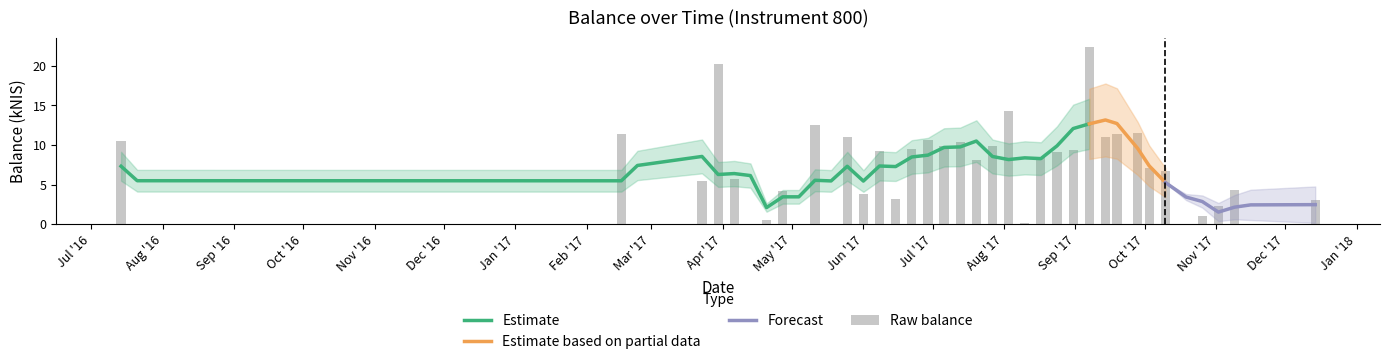

Reading left to right, what are all the values shown in this chart?

10.6	0.0	11.4	0.0	5.5	20.2	5.7	0.0	0.6	4.2	0.0	12.5	0.0	11.0	3.8	9.2	3.2	9.5	10.7	9.8	10.4	8.1	9.8	14.4	0.1	8.5	9.1	9.3	22.4	11.0	11.4	11.6	7.1	6.7	0.0	1.0	2.4	4.3	0.0	3.1